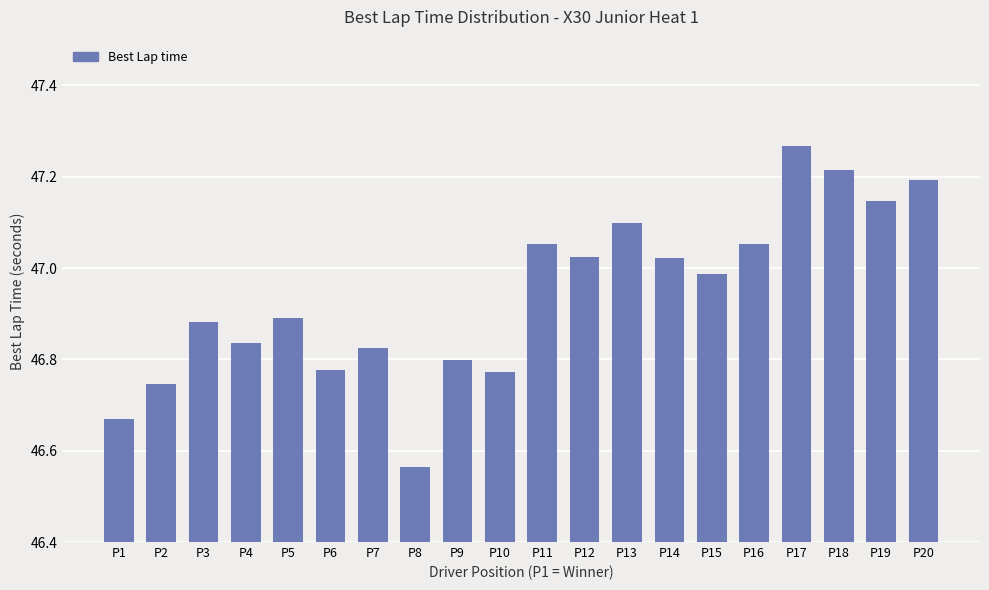

Which label corresponds to the largest value in the chart?

P17